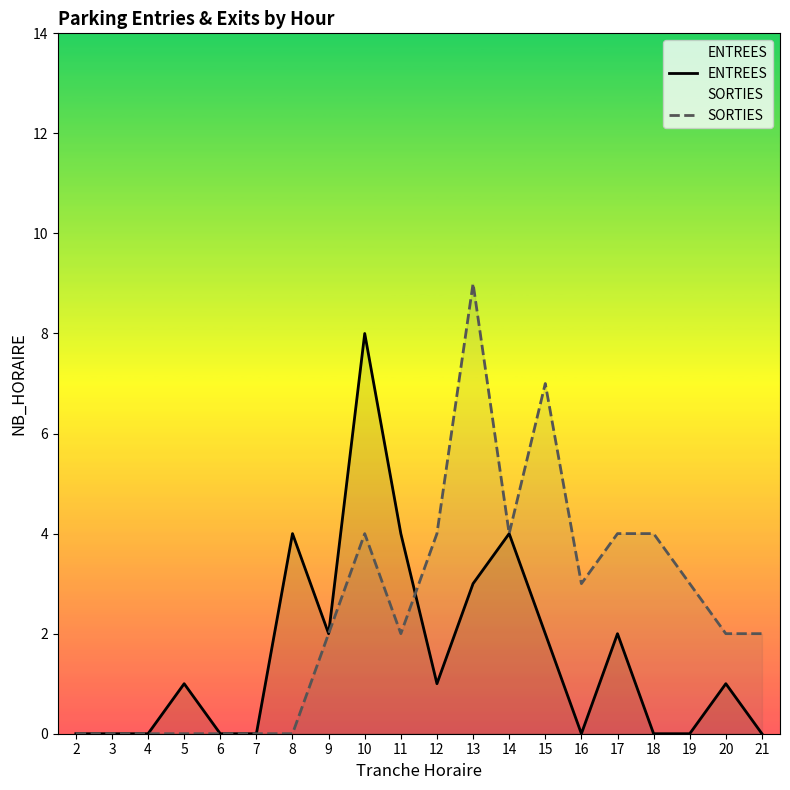

How many data points in ENTREES are less than 1?

9